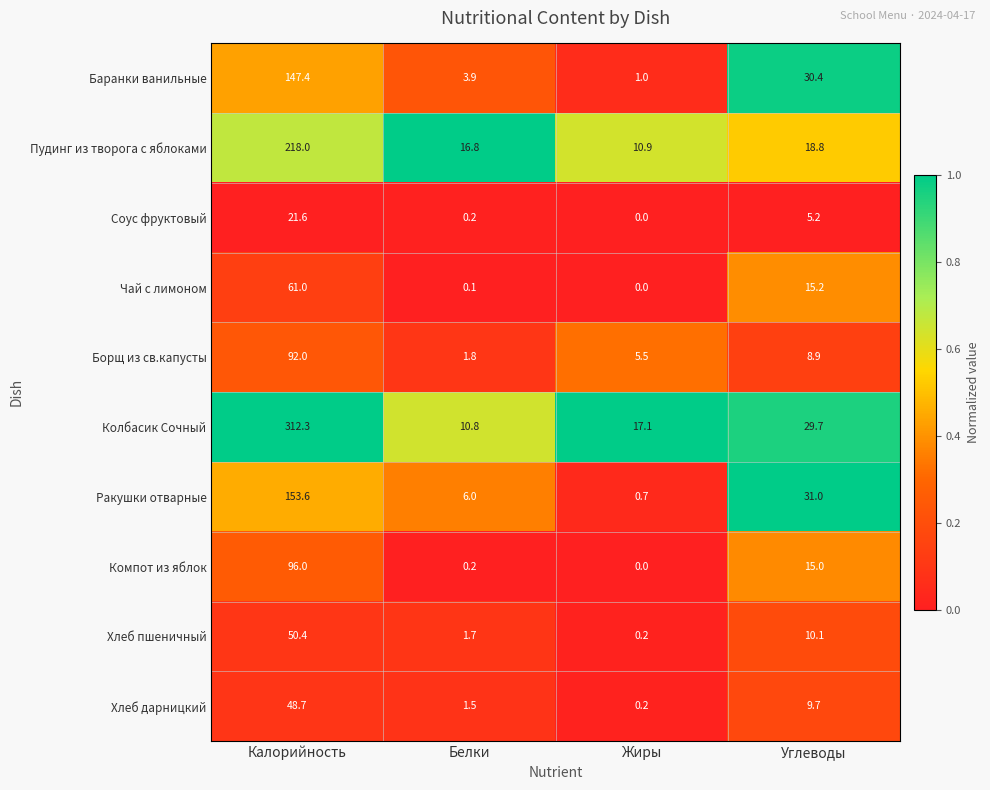

Is it true that Чай с лимоном equals 0.0 at Жиры?

True